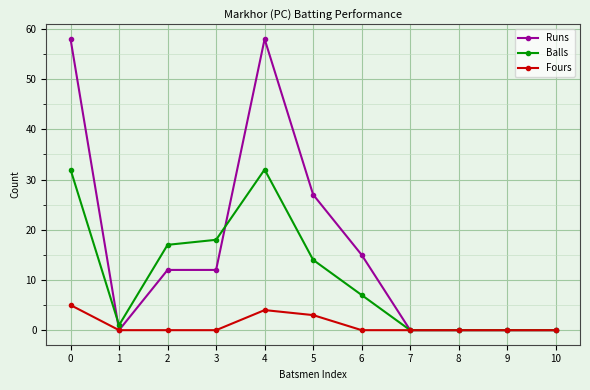

Does the chart display data point markers on the line(s)?

Yes